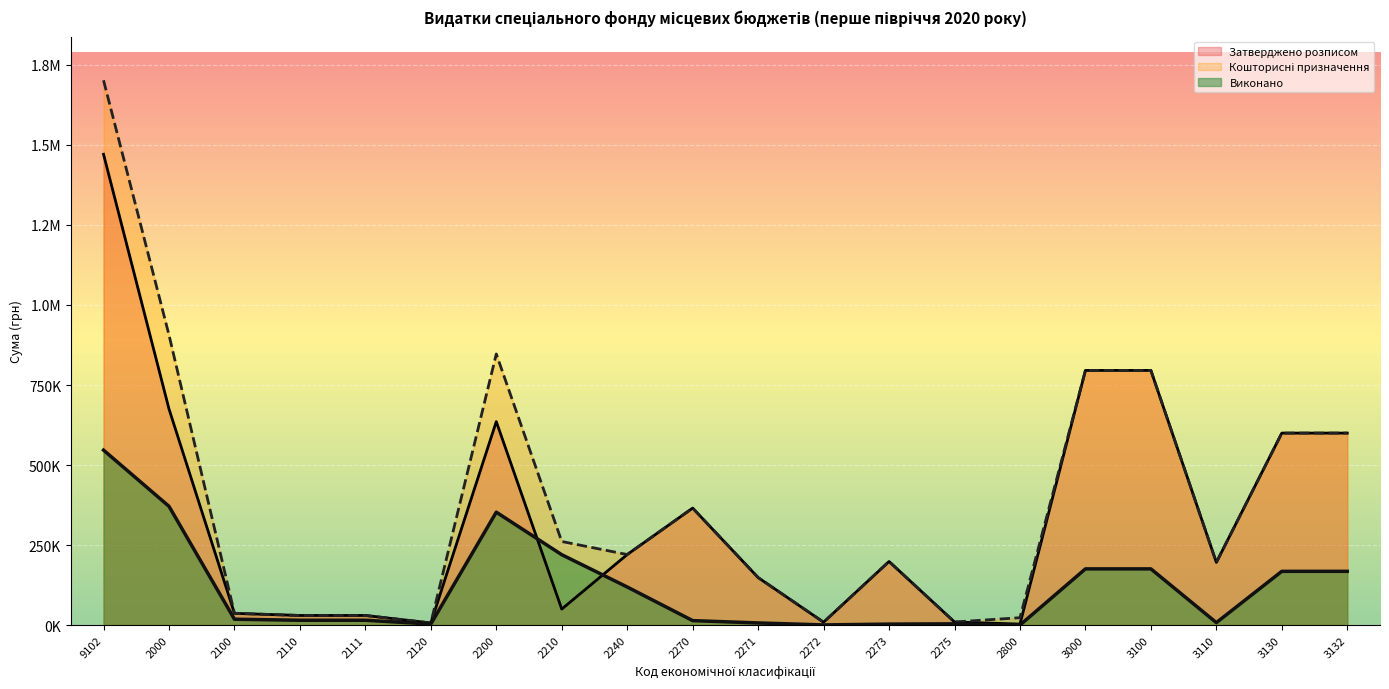

What is the label of the 10th point from the right?

2271